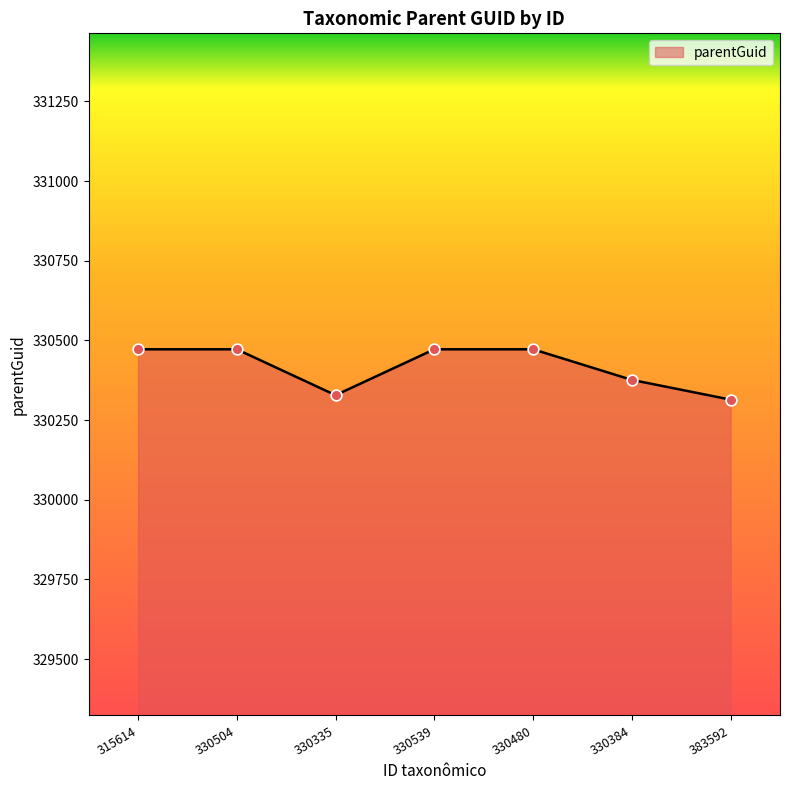

What is the ratio of the value at 315614 to the value at 330384?

1.0